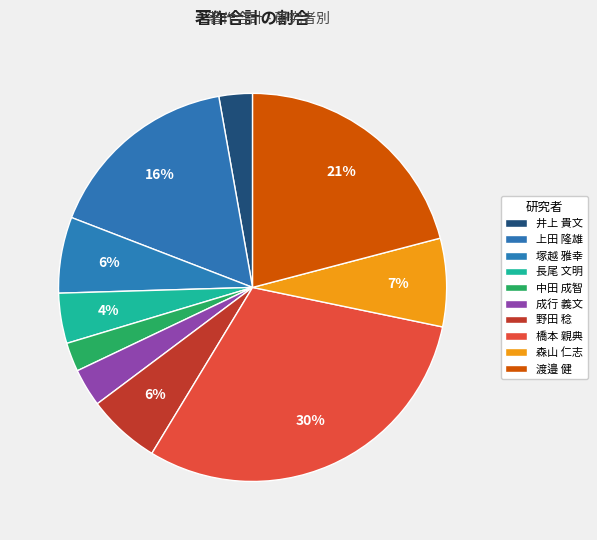

To the nearest percent, what is the difference between the largest and smallest slice percentages?

28%